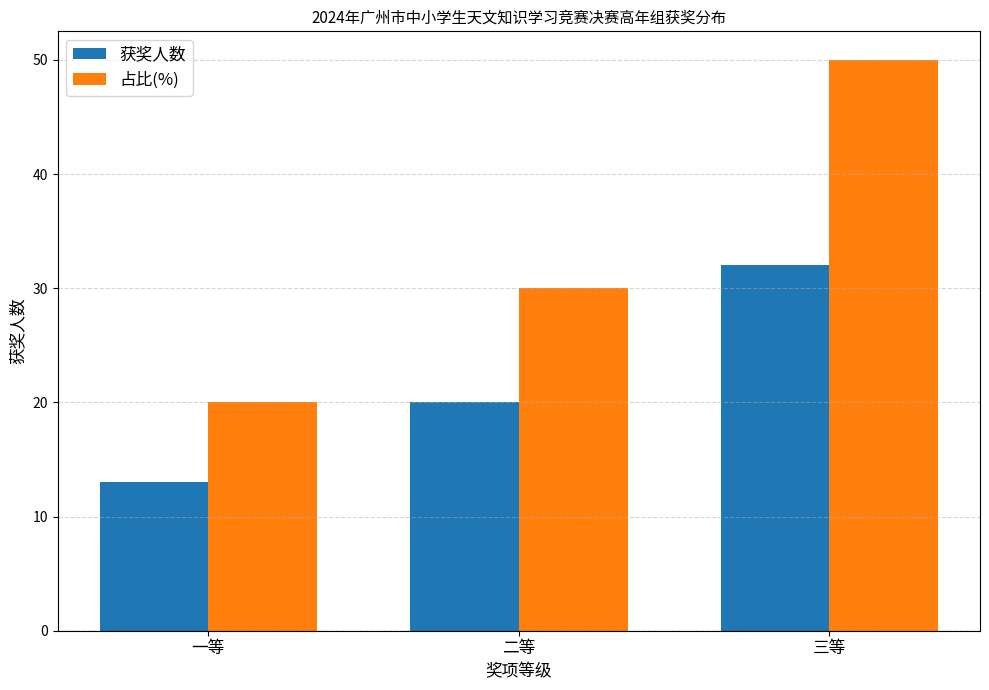

What is the maximum value for 占比(%)?

50